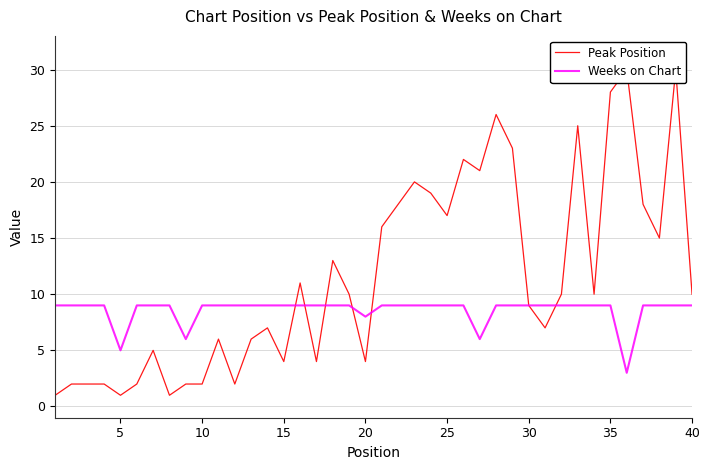

True or false: Weeks on Chart has a value of 8 at 20.

True